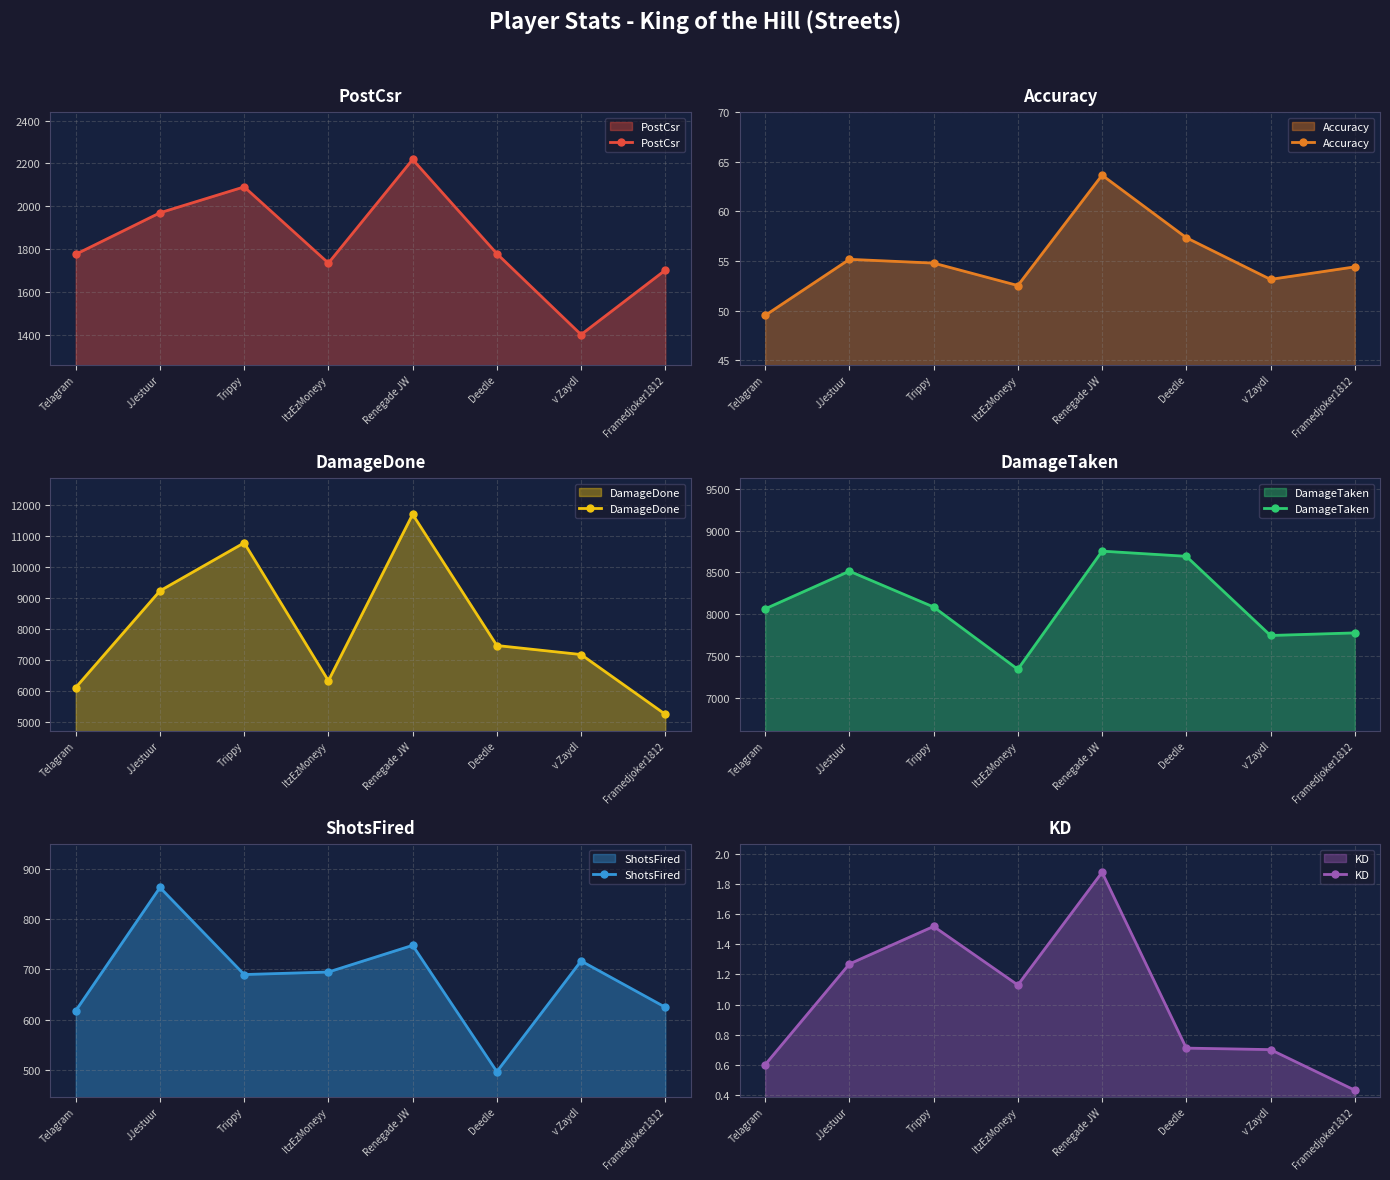

True or false: Accuracy and PostCsr cross at least once.

False